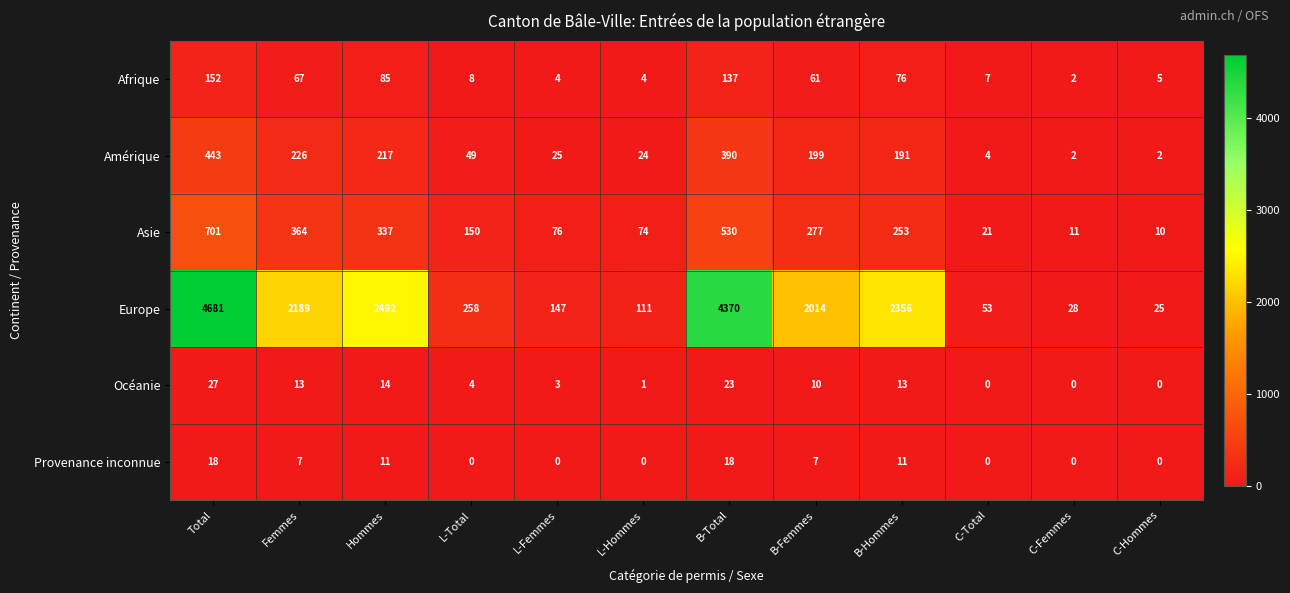

What is the difference between the highest and lowest values at L-Hommes?

111